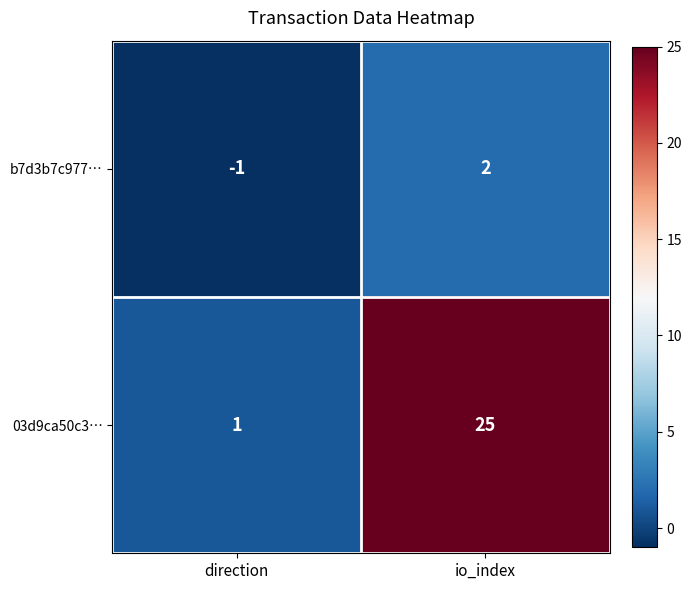

What is the sum of all 03d9ca50c3… values?

26